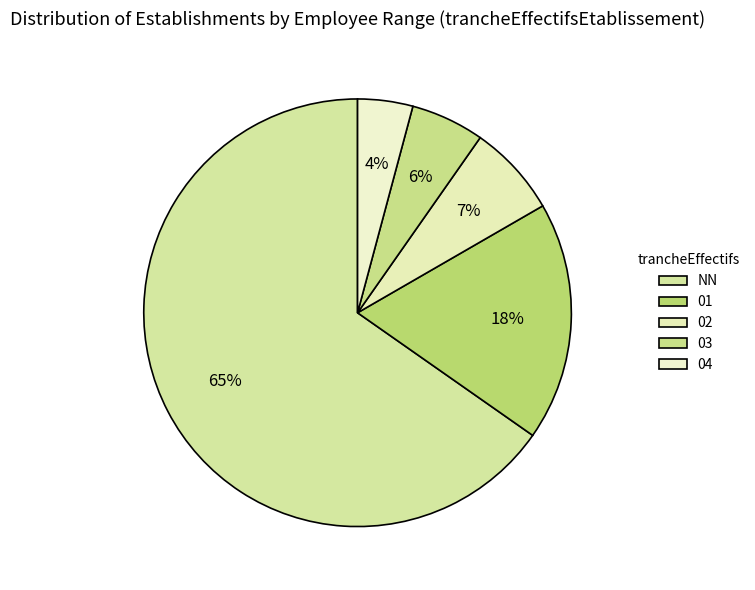

To the nearest percent, what percentage of the pie is 03?

6%